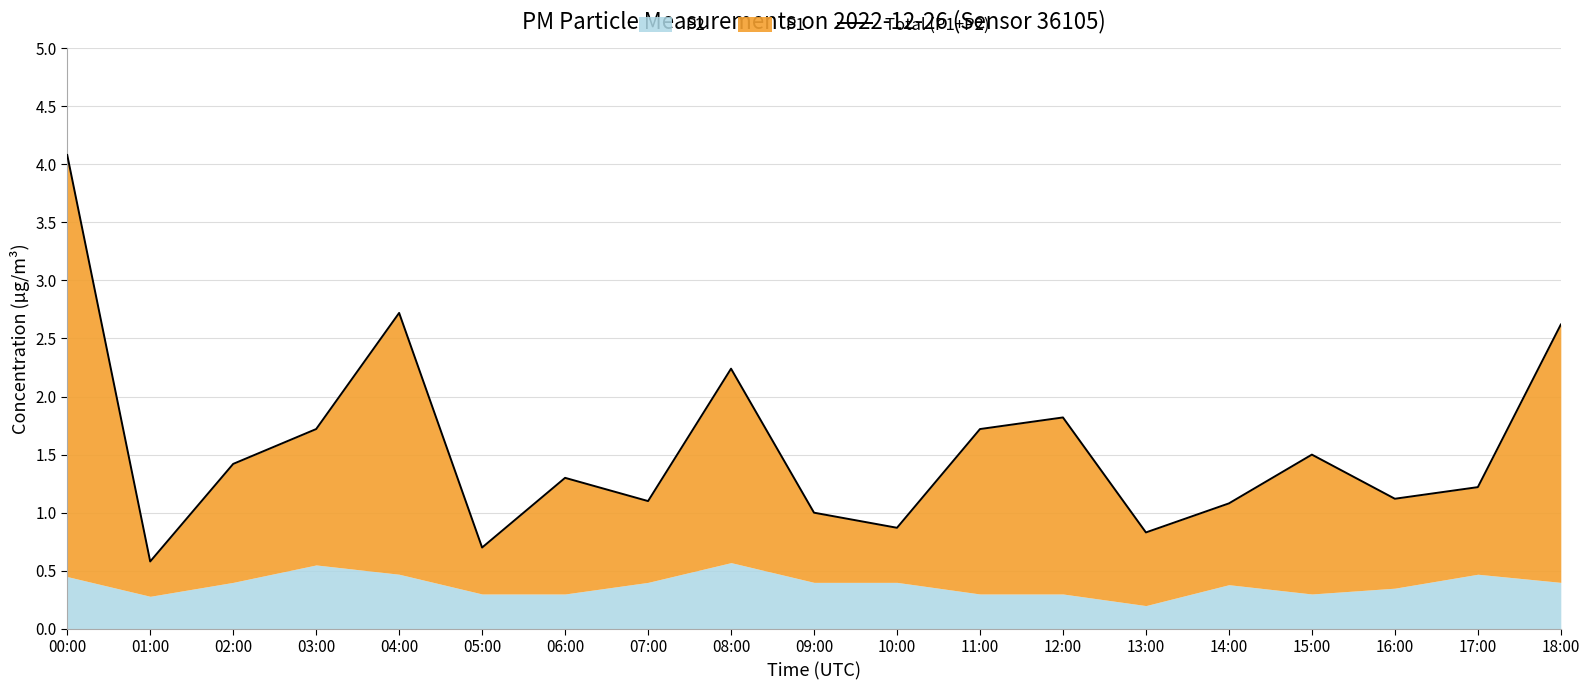

Does the chart have visible grid lines?

Yes